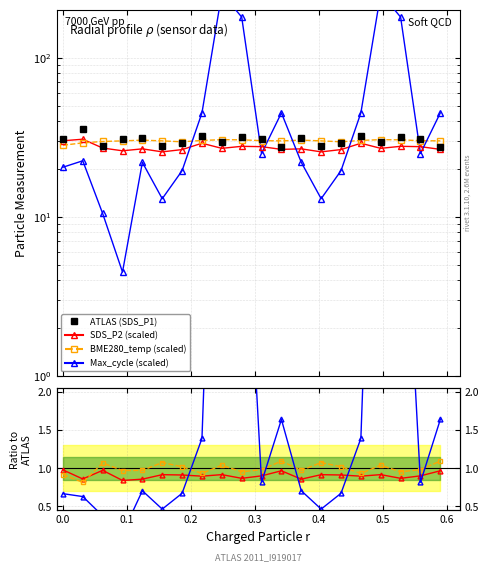

How many values in the SDS_P2 series are below 26?

2